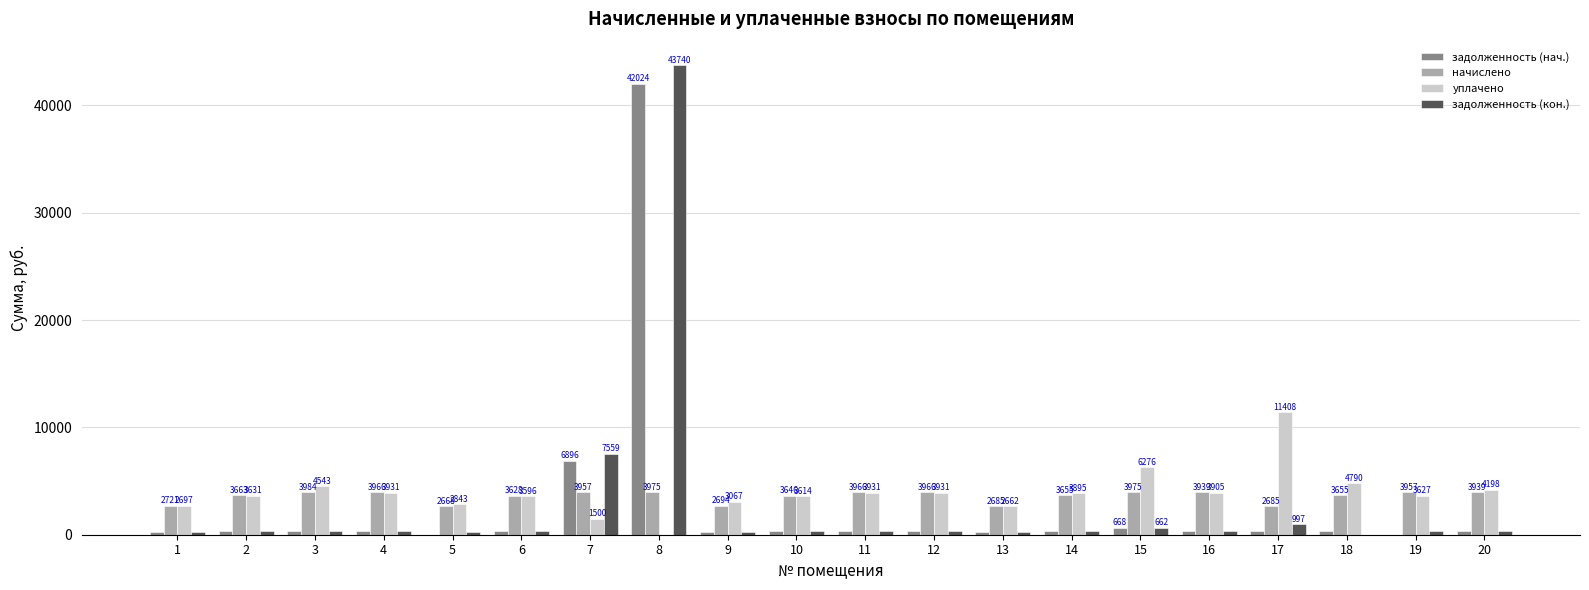

True or false: уплачено has a value of 20467.5 at 17.

False